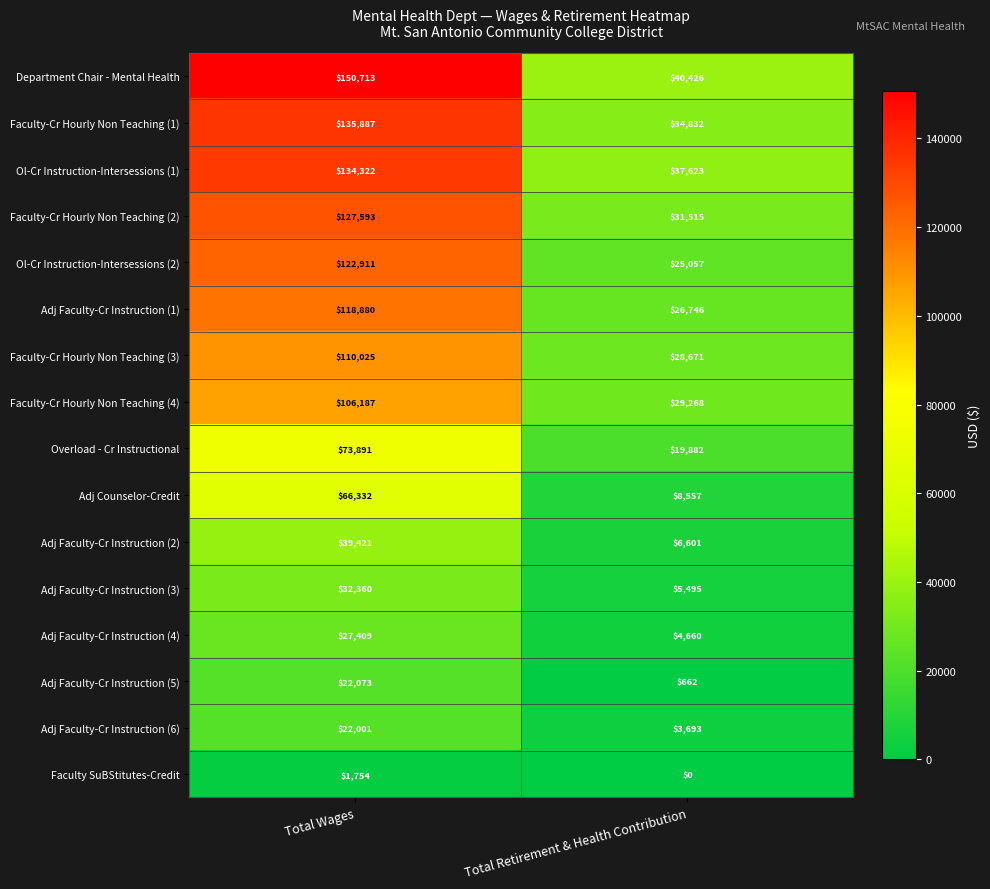

At which category is the sum across all series the highest?

Total Wages